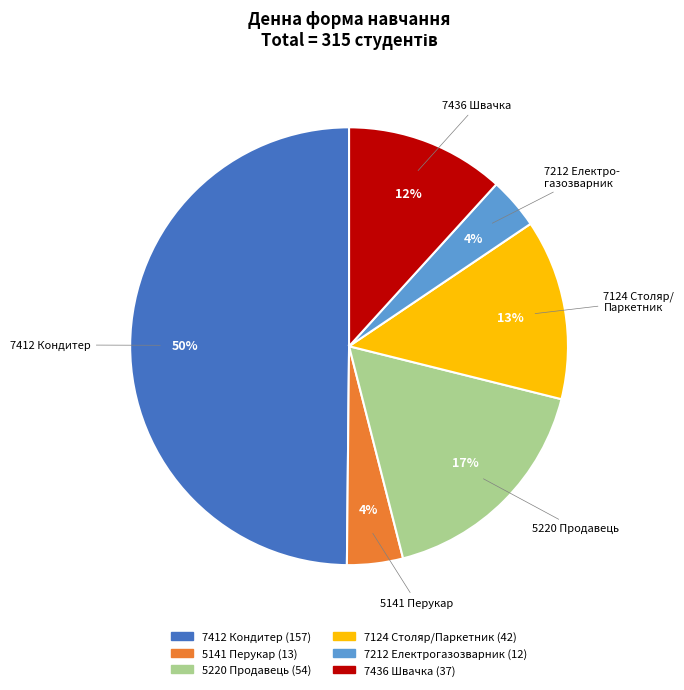

How many segments does this pie chart have?

6